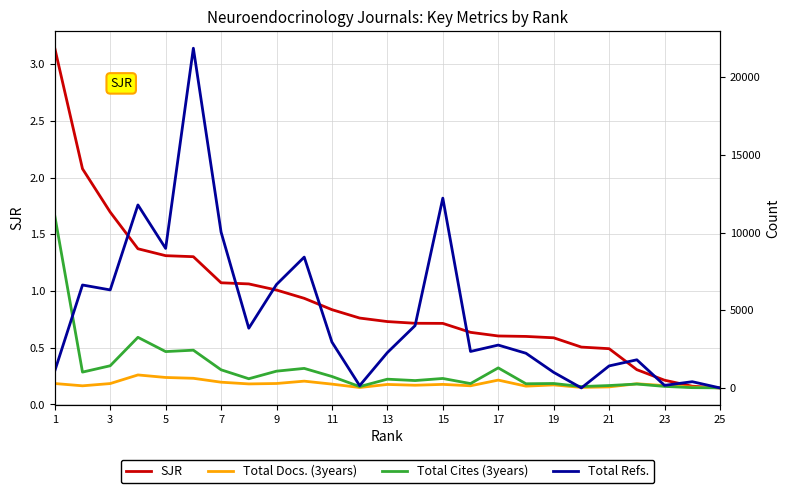

What is the difference between the second highest and minimum values in the Total Refs. series?

12219.0